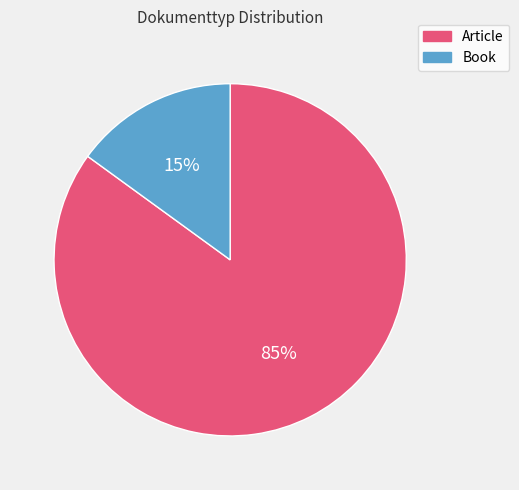

Which category has the smallest portion of the pie?

Book